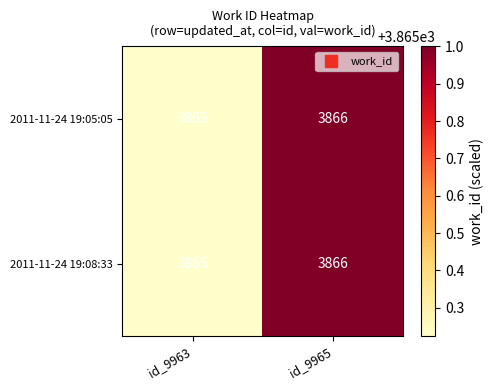

True or false: 2011-11-24 19:08:33 has a value of 5132 at id_9965.

False